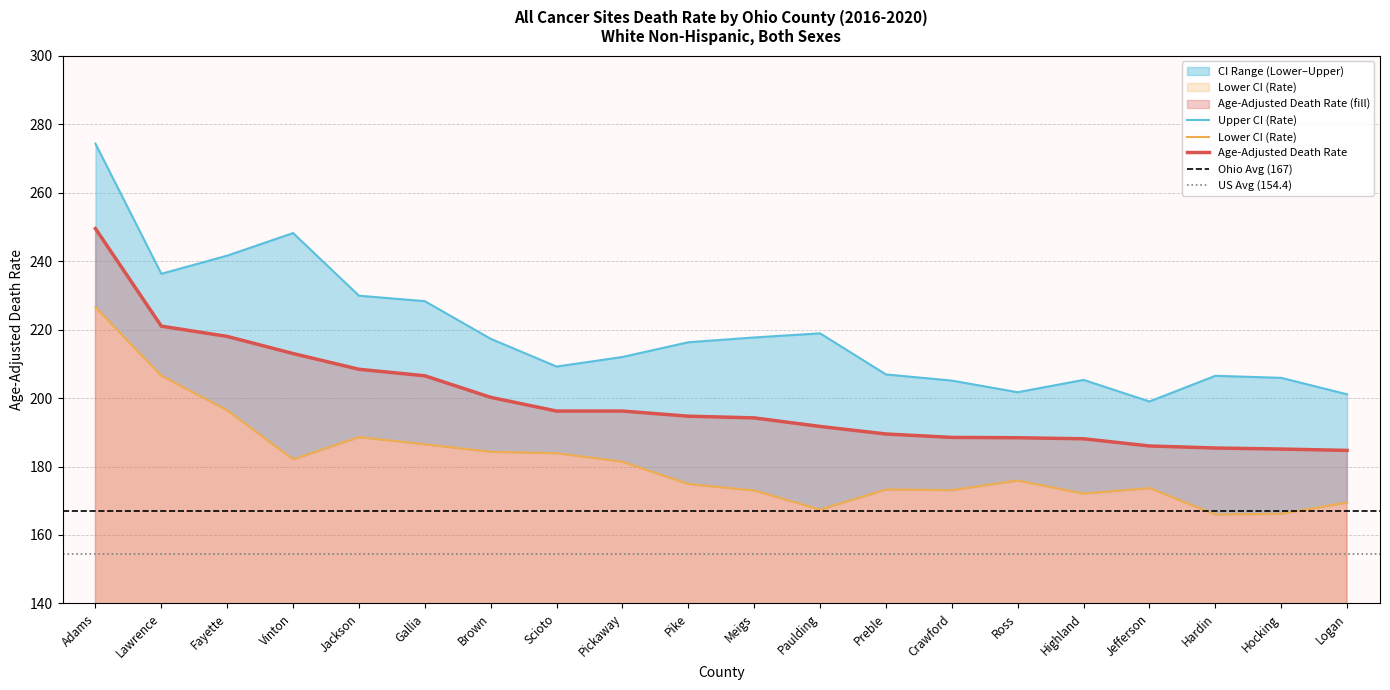

What is the difference between the maximum and minimum values in the Age-Adjusted Death Rate series?

64.8